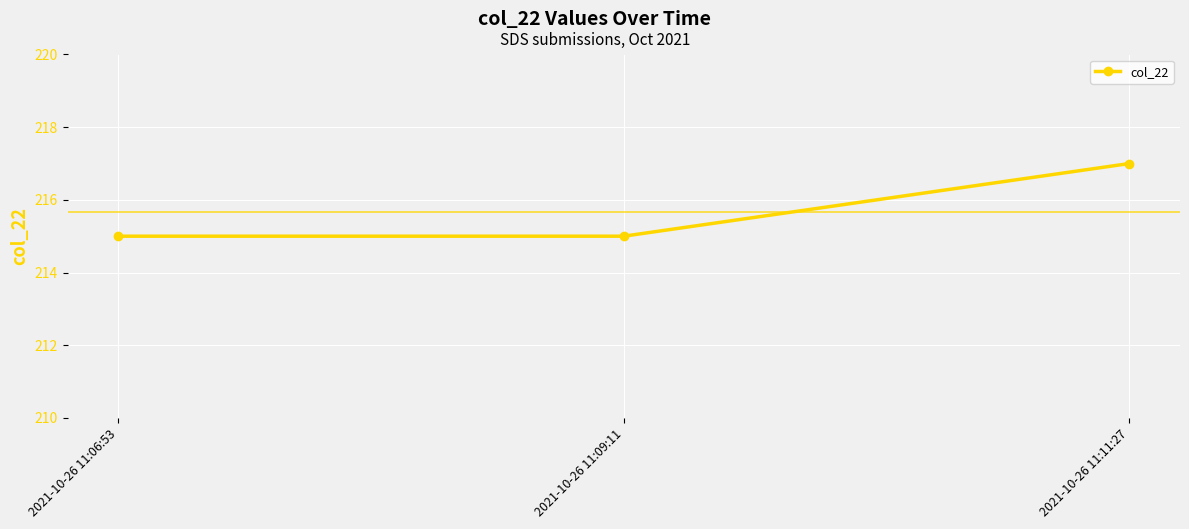

Is it true that the value at 2021-10-26 11:09:11 is 84?

False